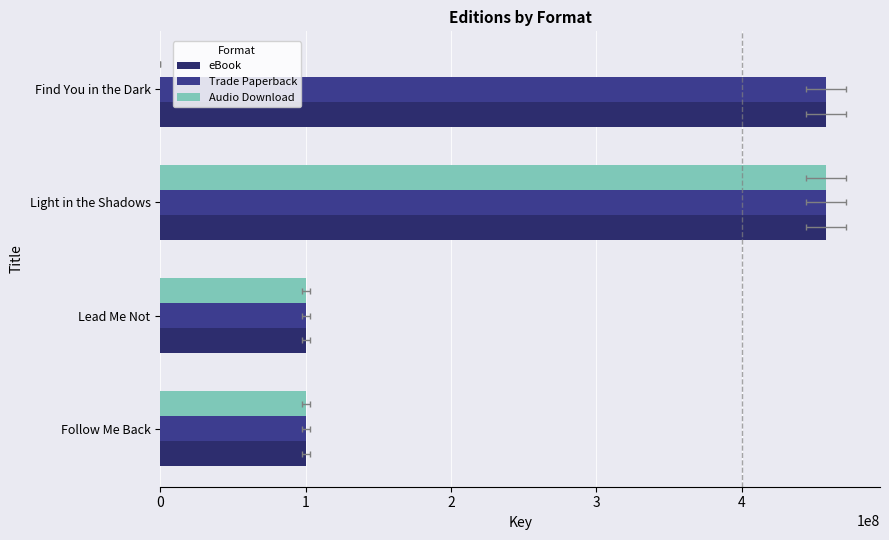

How many bars are there in total?

12